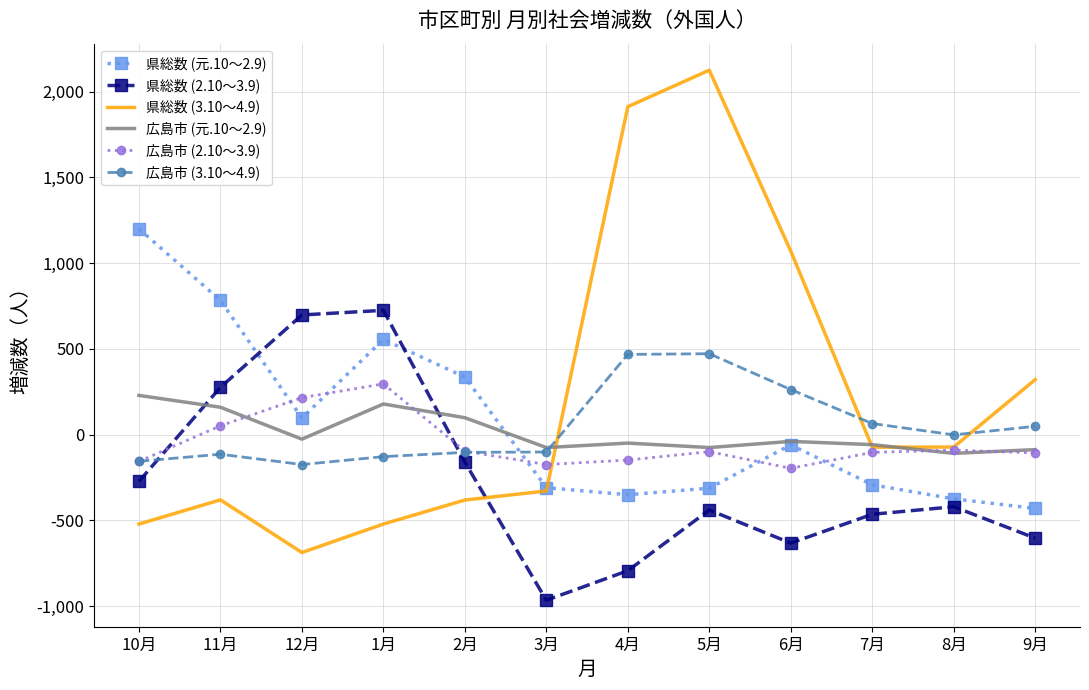

What position from the right is 12月?

10